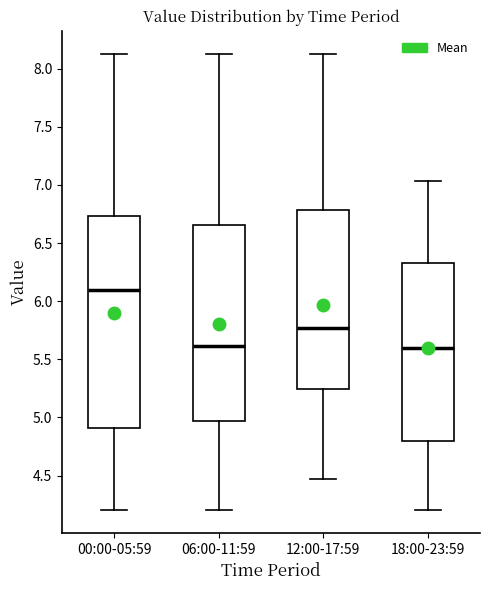

Reading left to right, read every box against the y-axis: the position of its median line, the range the box covers, and the ends of its whiskers. The values are not printed on the chart, so give them approximately, as read against the axis.

00:00-05:59: median 6.10, box 4.90 to 6.75, whiskers 4.20 to 8.15
06:00-11:59: median 5.60, box 4.95 to 6.65, whiskers 4.20 to 8.15
12:00-17:59: median 5.75, box 5.25 to 6.80, whiskers 4.45 to 8.15
18:00-23:59: median 5.60, box 4.80 to 6.35, whiskers 4.20 to 7.05